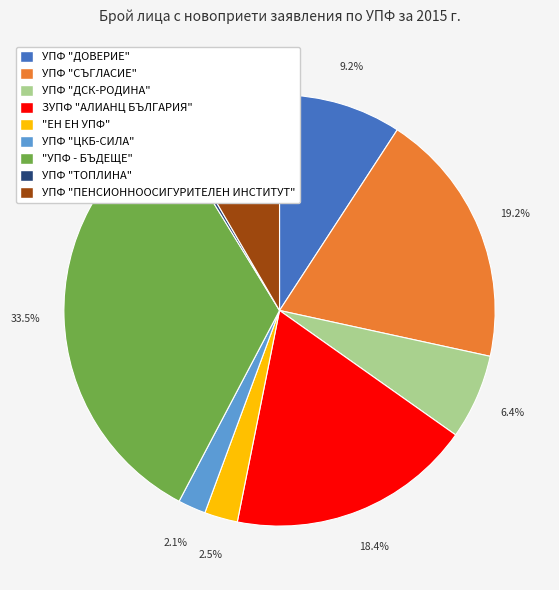

How many segments does this pie chart have?

9